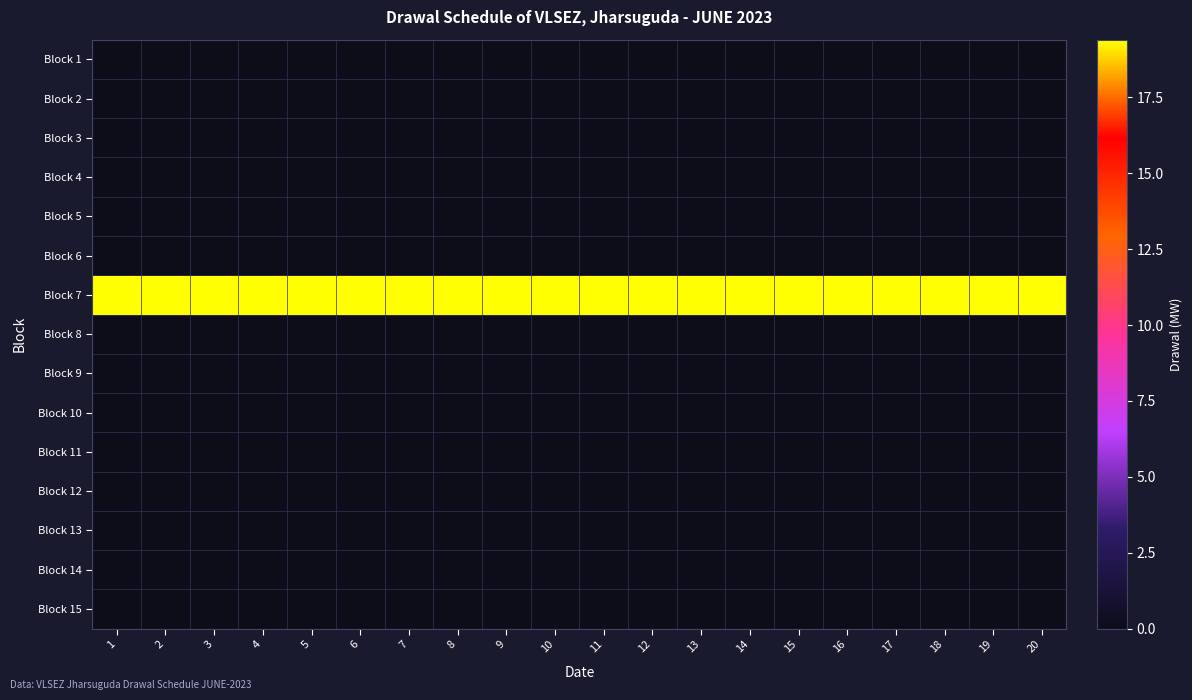

How many series are shown in this chart?

15